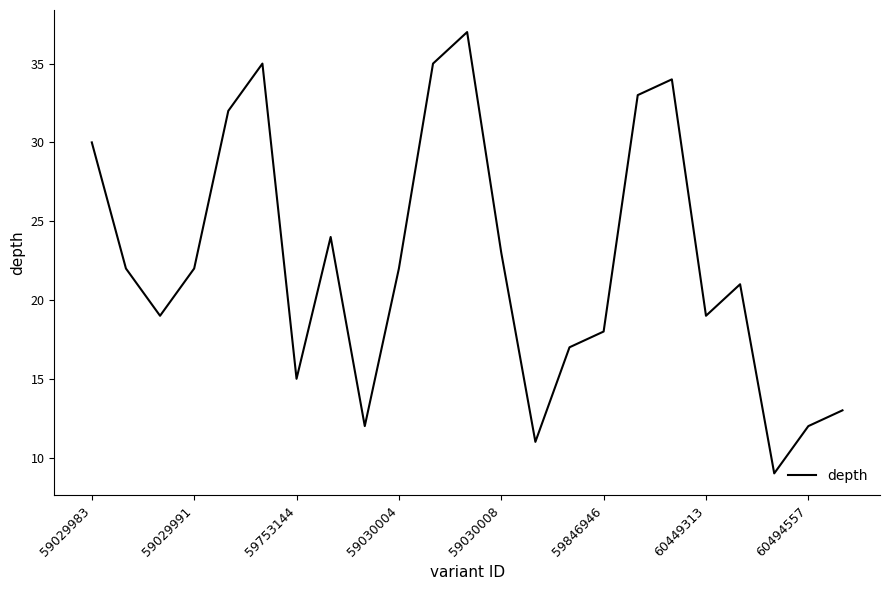

What is the smallest value displayed?

9